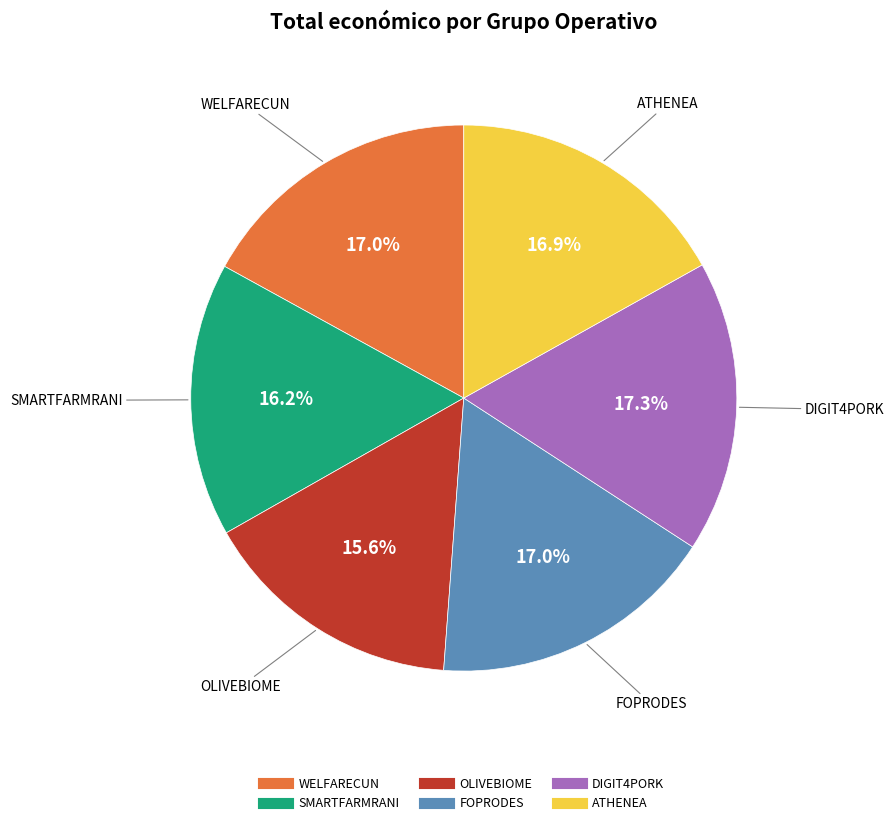

How much of the chart is everything except SMARTFARMRANI?

83.8%